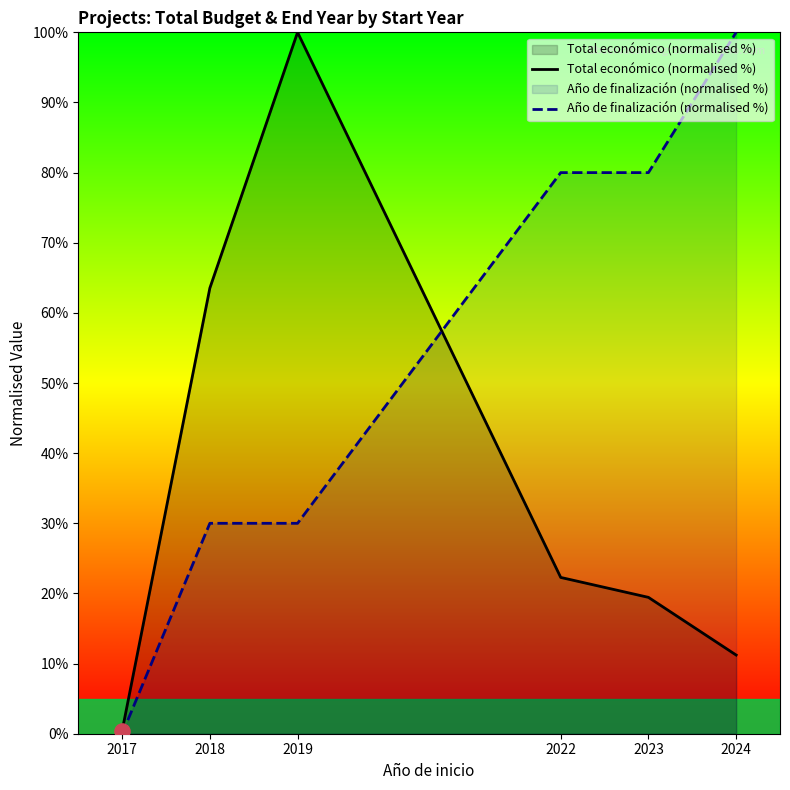

Is the value of Año de finalización (normalised %) at 2023 greater than the value of Total económico (normalised %) at 2022?

Yes